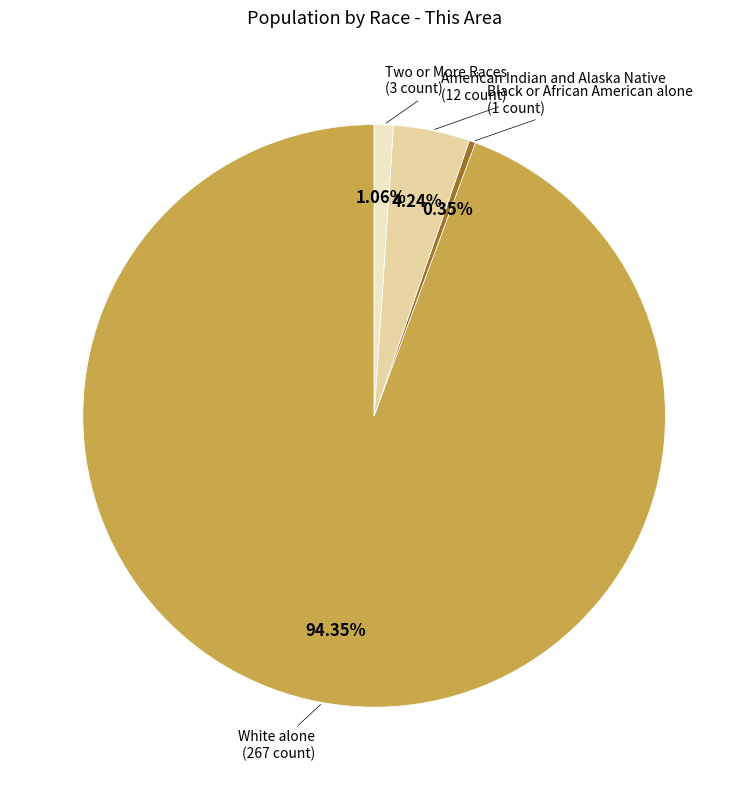

Is there any slice that represents more than half of the pie?

Yes